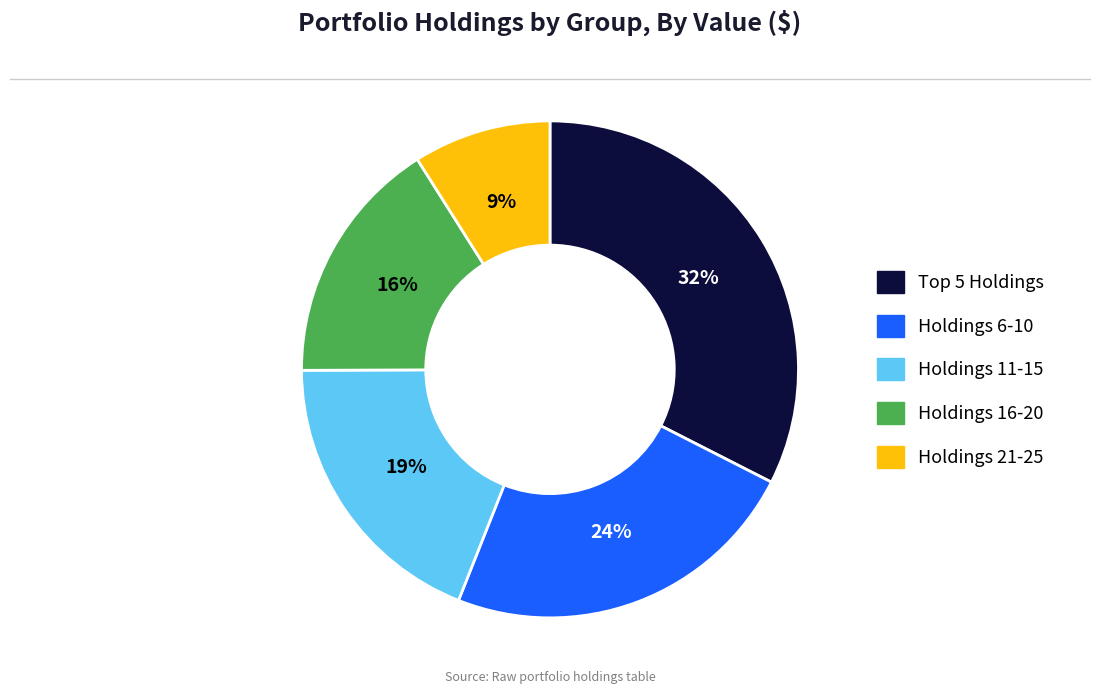

Is there any slice that represents more than half of the pie?

No